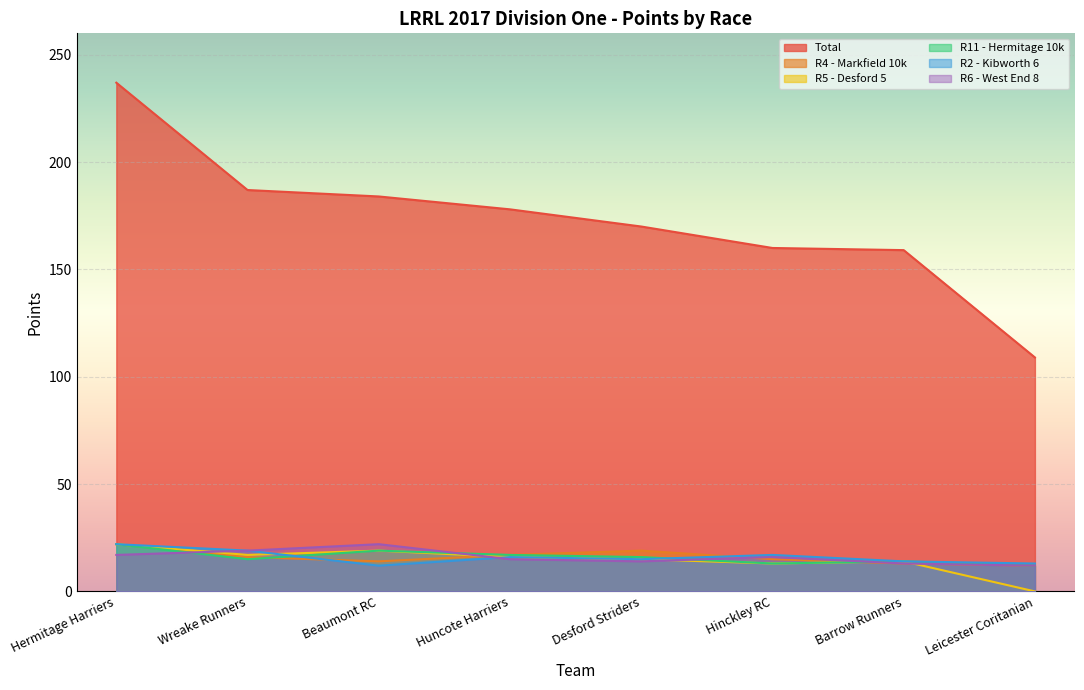

At how many categories does at least one series exceed 80?

8